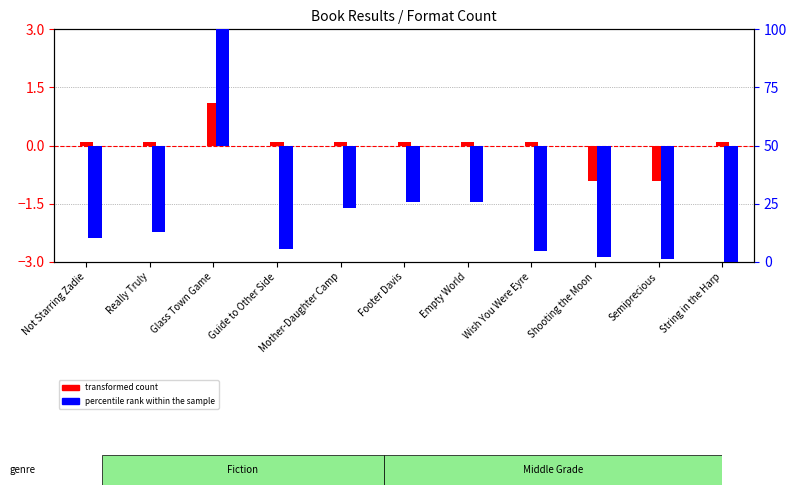

Is it true that percentile rank within the sample equals -22.6 at Not Starring Zadie?

False